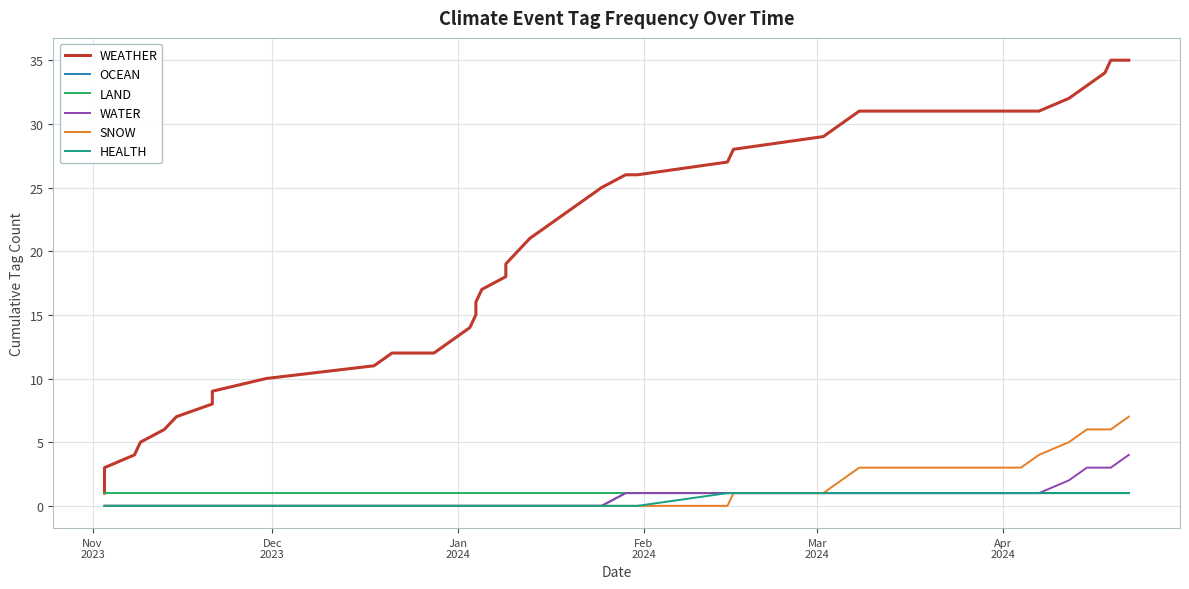

True or false: SNOW and WEATHER cross at least once.

False